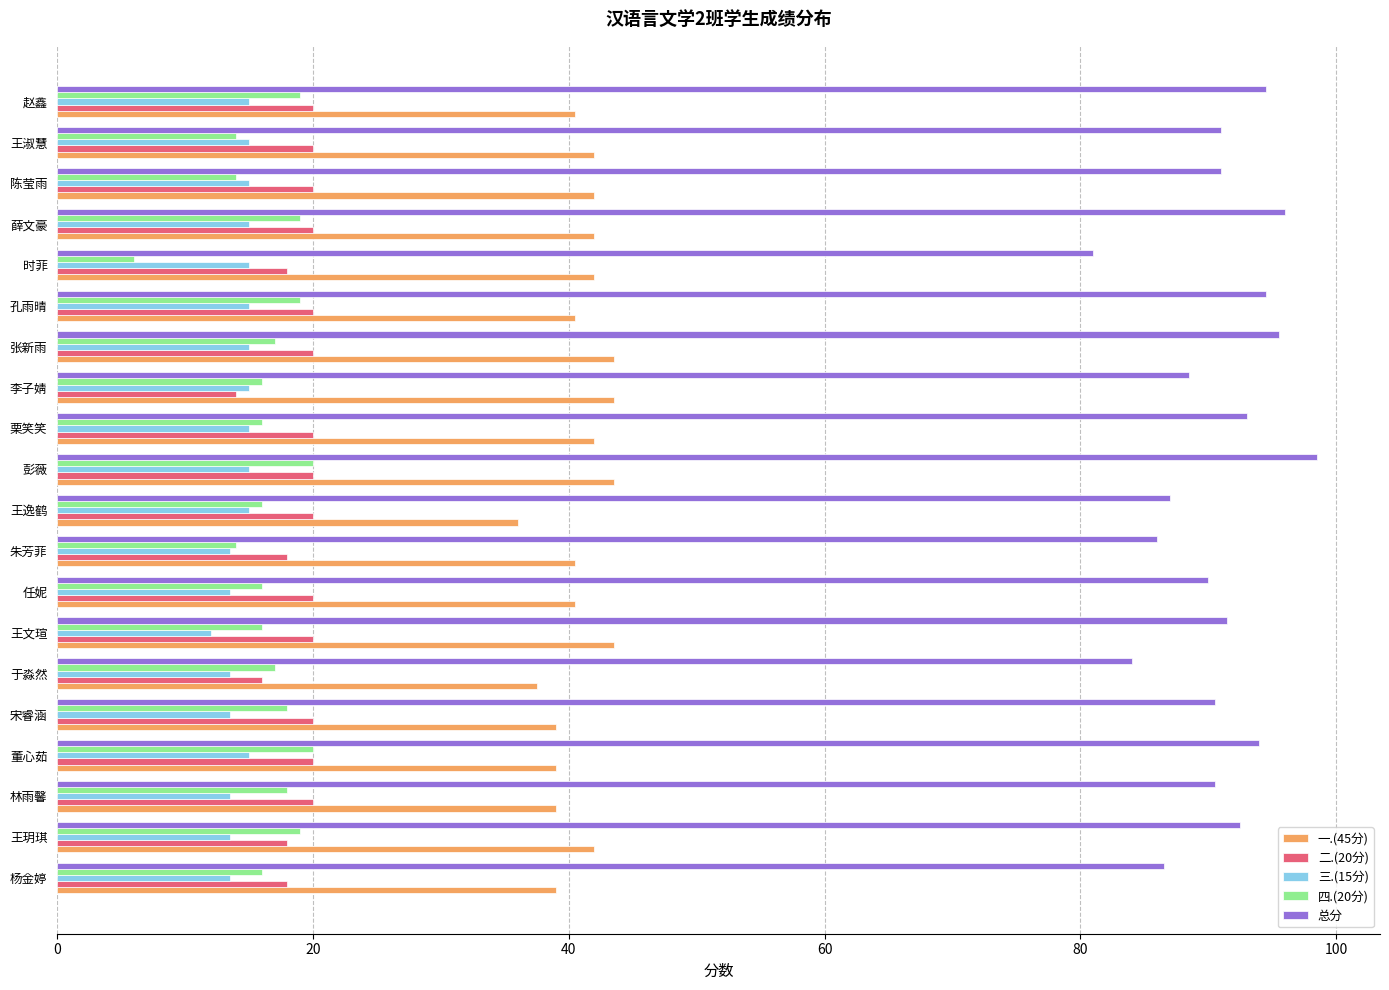

Which category has the lowest value in the 总分 series?

时菲